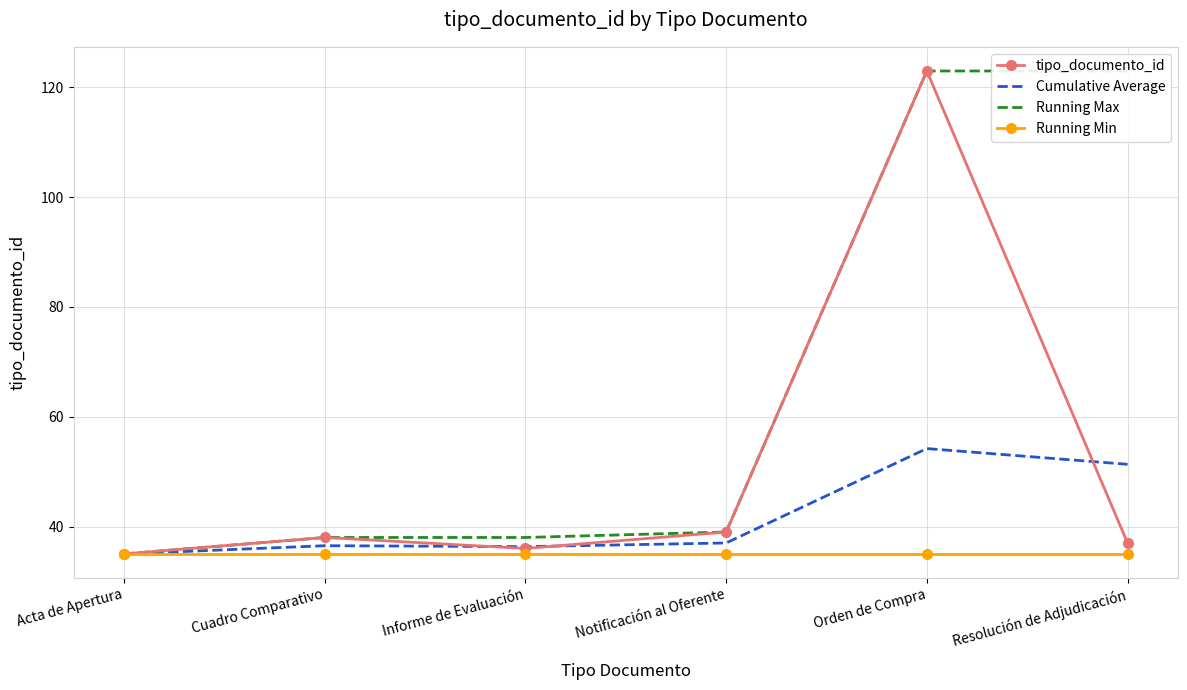

True or false: Running Max has a value of 15.9 at Informe de Evaluación.

False